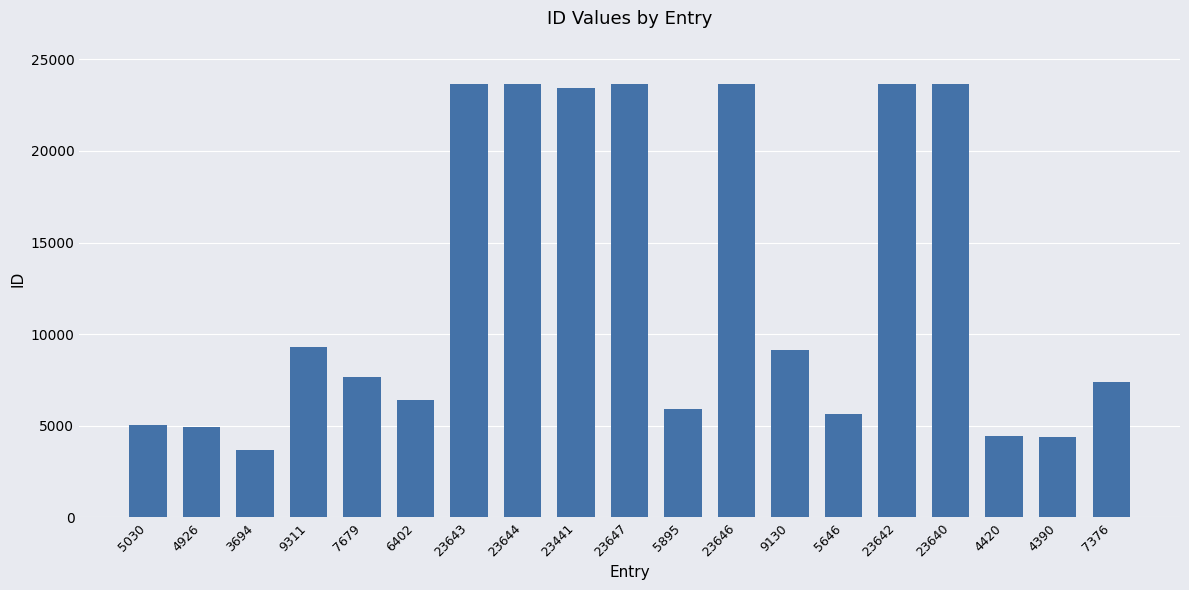

At which category does the chart reach its minimum across all series?

3694